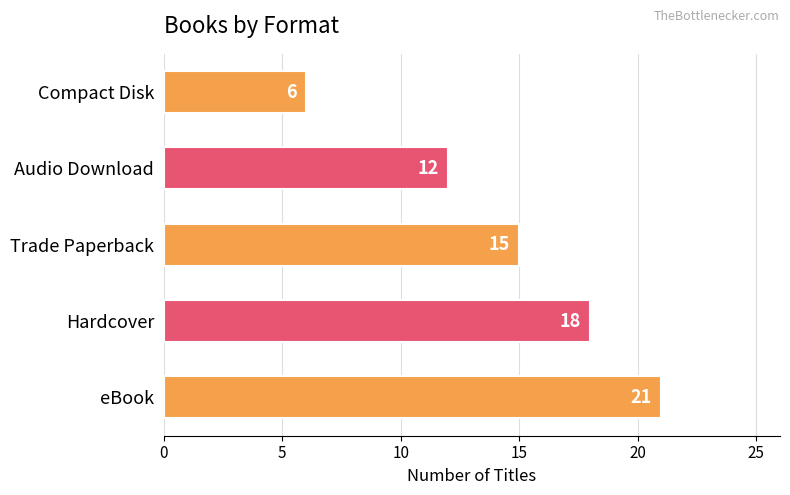

What is the difference between the second highest and second lowest values?

6